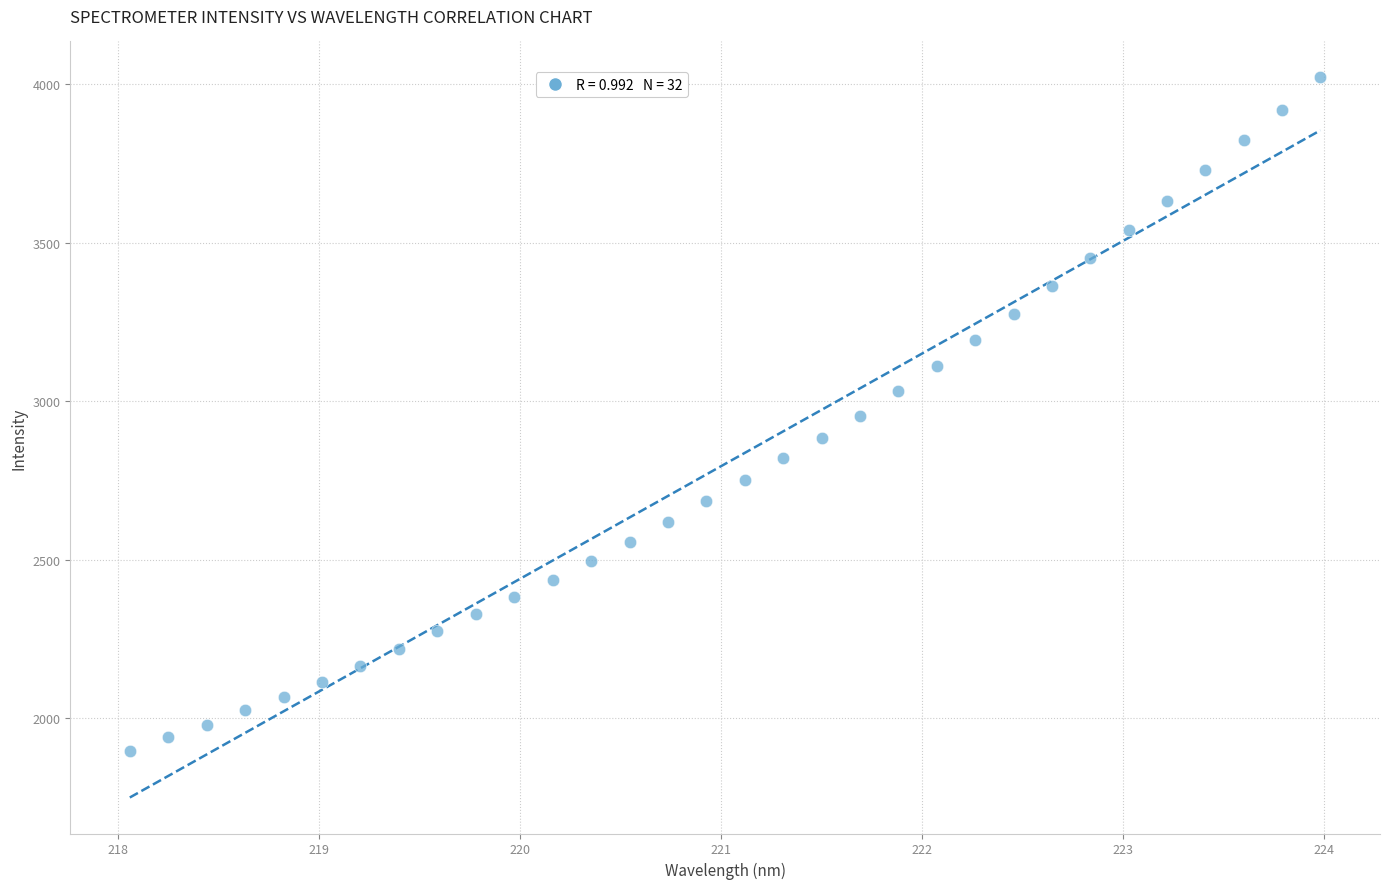

What is the range of X values (max minus min)?

5.9